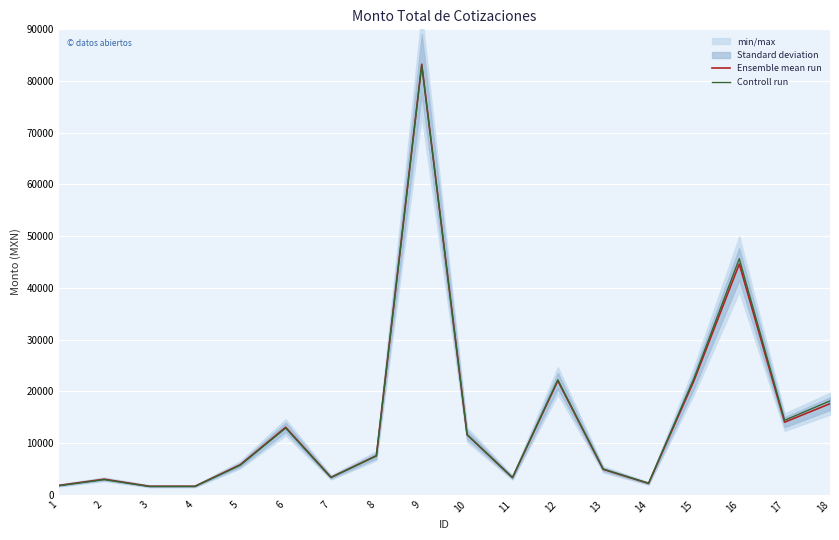

What is the value of the Ensemble mean run point at the 2nd from the left?

3000.0